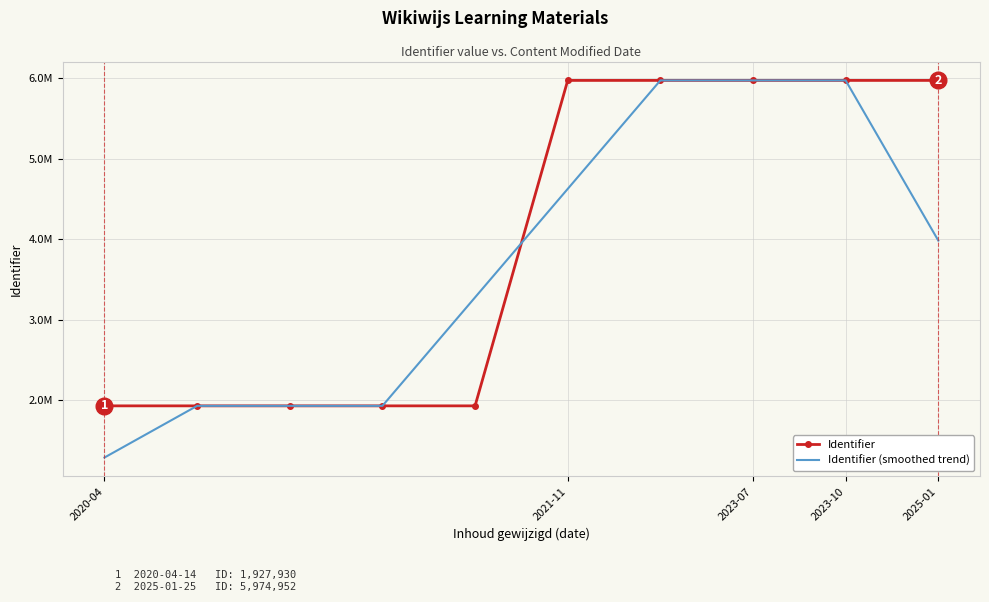

Which series ends up on top after the final intersection of Identifier and Identifier (smoothed trend)?

Identifier